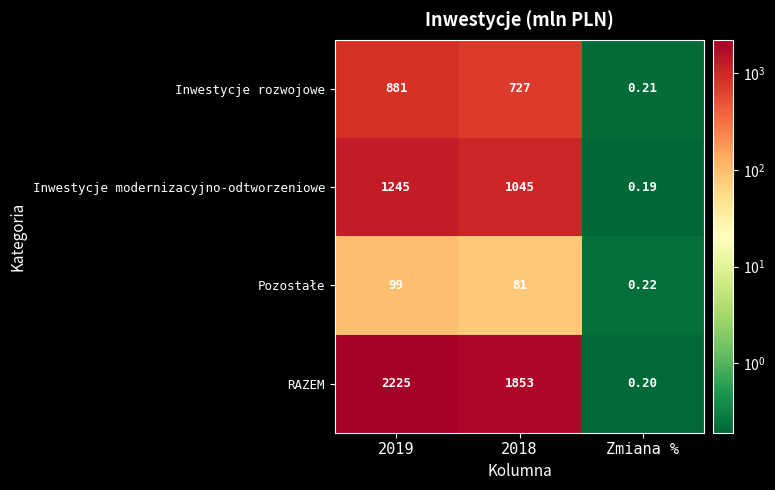

Is the value of Inwestycje rozwojowe at 2018 greater than the value of RAZEM at 2019?

No